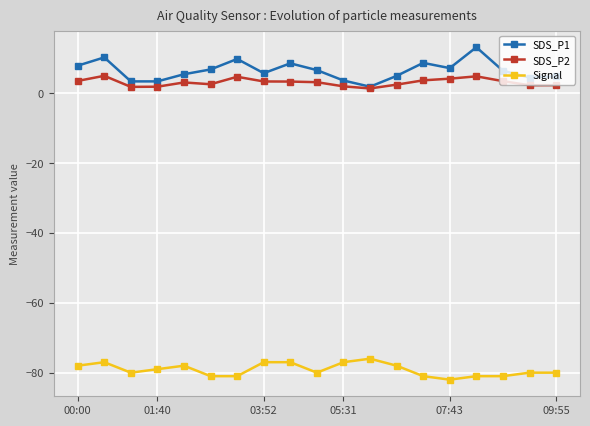

Which series has the largest total across all categories?

SDS_P1